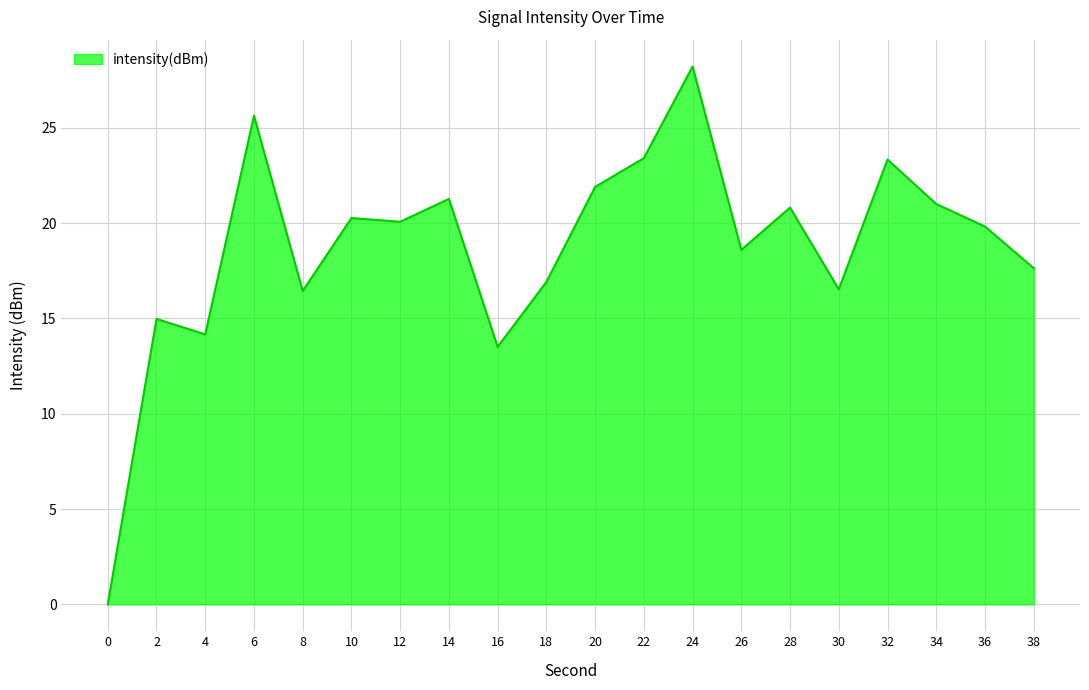

True or false: the data shows 31.3 at 14.

False